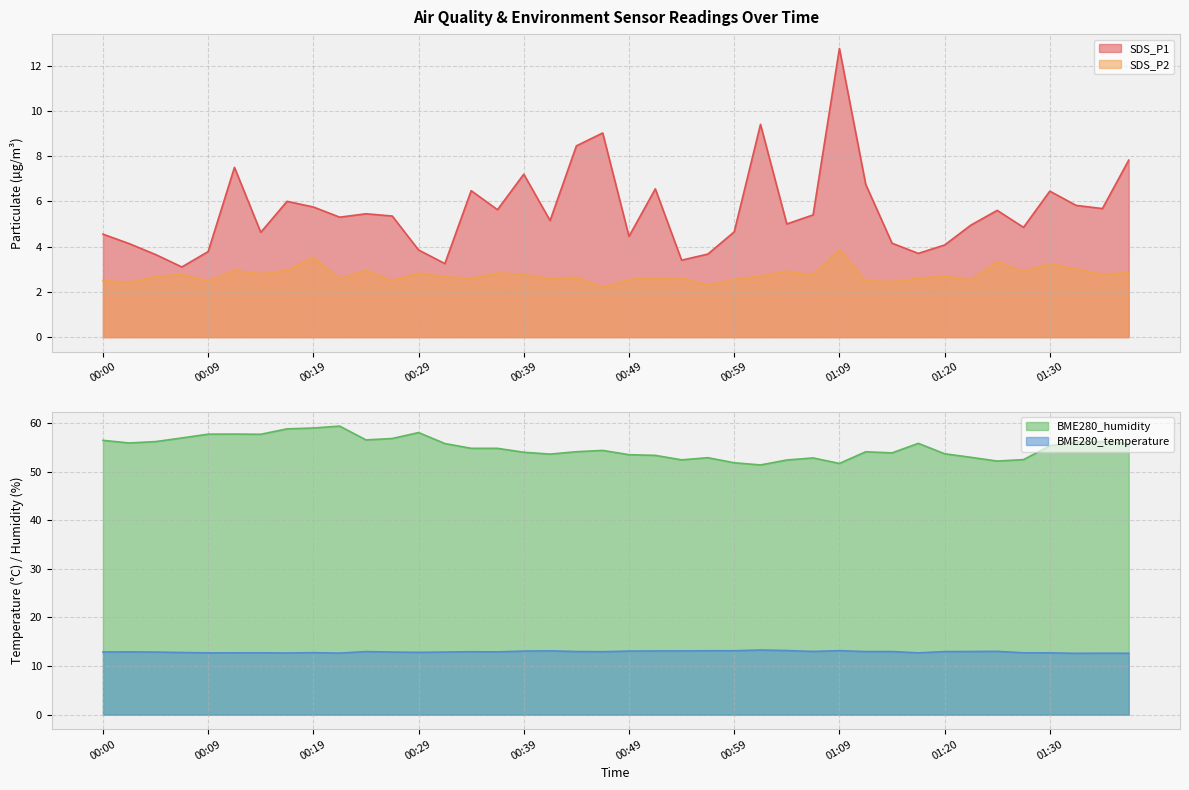

What is the difference between the maximum and minimum values in the SDS_P1 series?

9.7